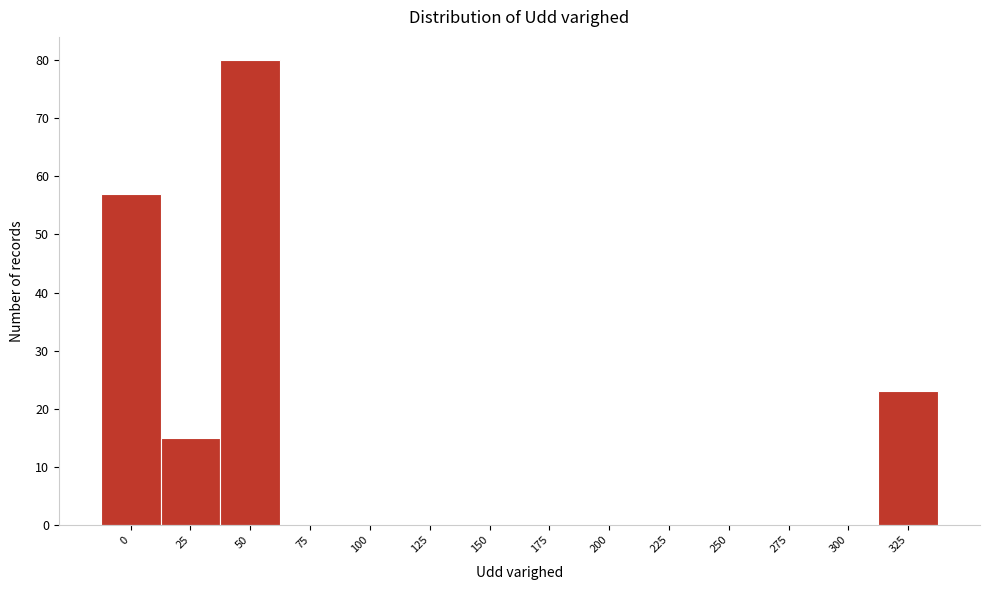

Reading left to right, list all the values displayed in this chart.

0=57	25=15	50=80	75=0	100=0	125=0	150=0	175=0	200=0	225=0	250=0	275=0	300=0	325=23